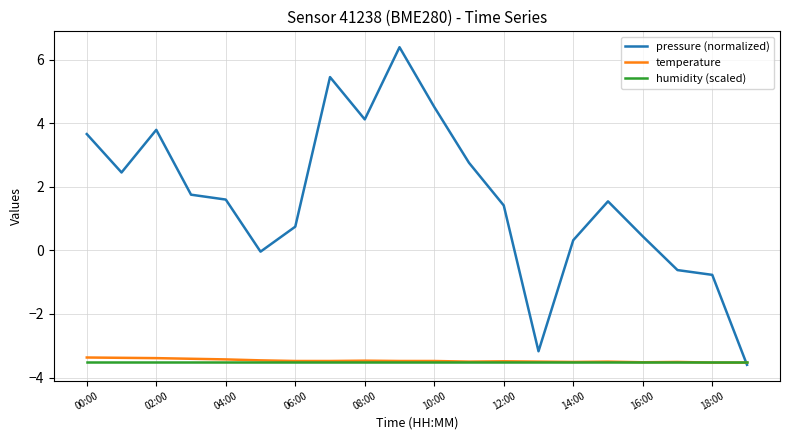

What is the lowest value of the humidity (scaled) series?

-3.5